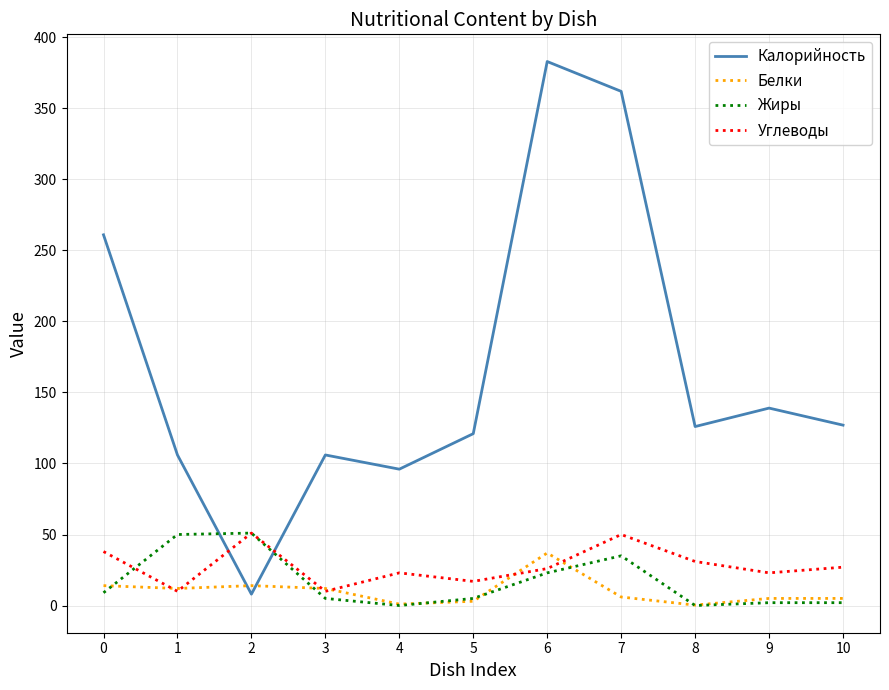

What is the greatest value displayed?

383.0